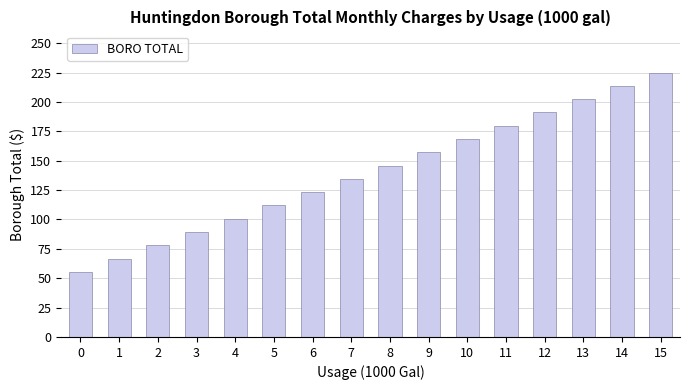

Reading left to right, extract all data points from this chart.

55.4	66.7	78.0	89.3	100.6	111.9	123.2	134.5	145.8	157.1	168.4	179.7	191.0	202.3	213.6	224.9